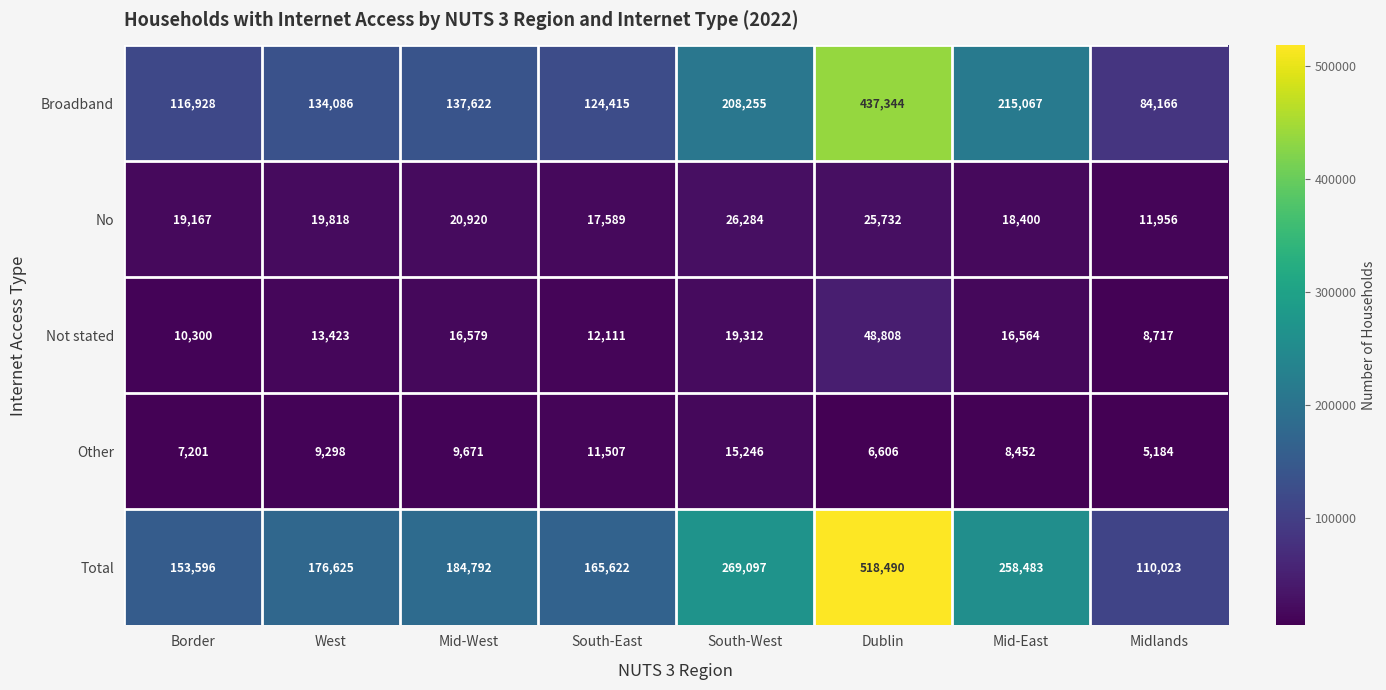

The value of Total at South-West is 269097. True or false?

True